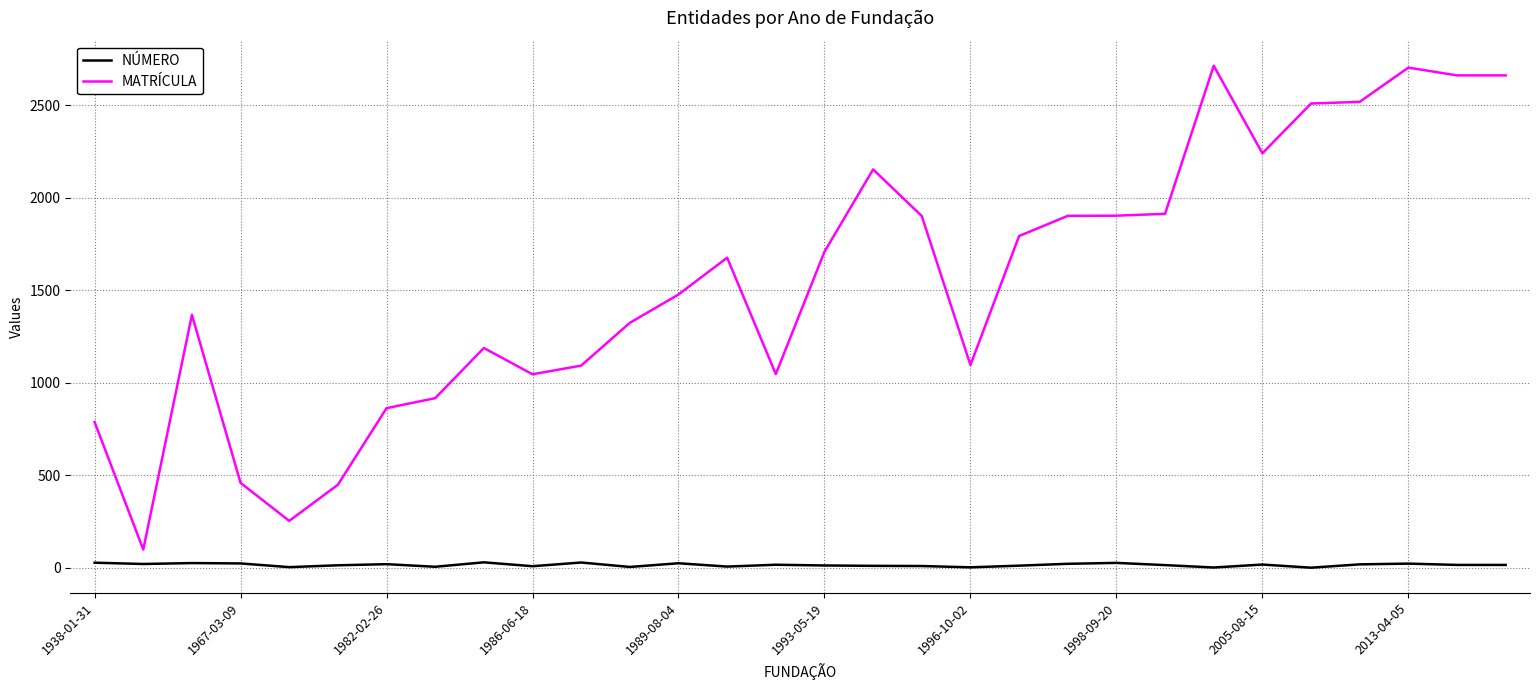

Does the chart have visible grid lines?

Yes